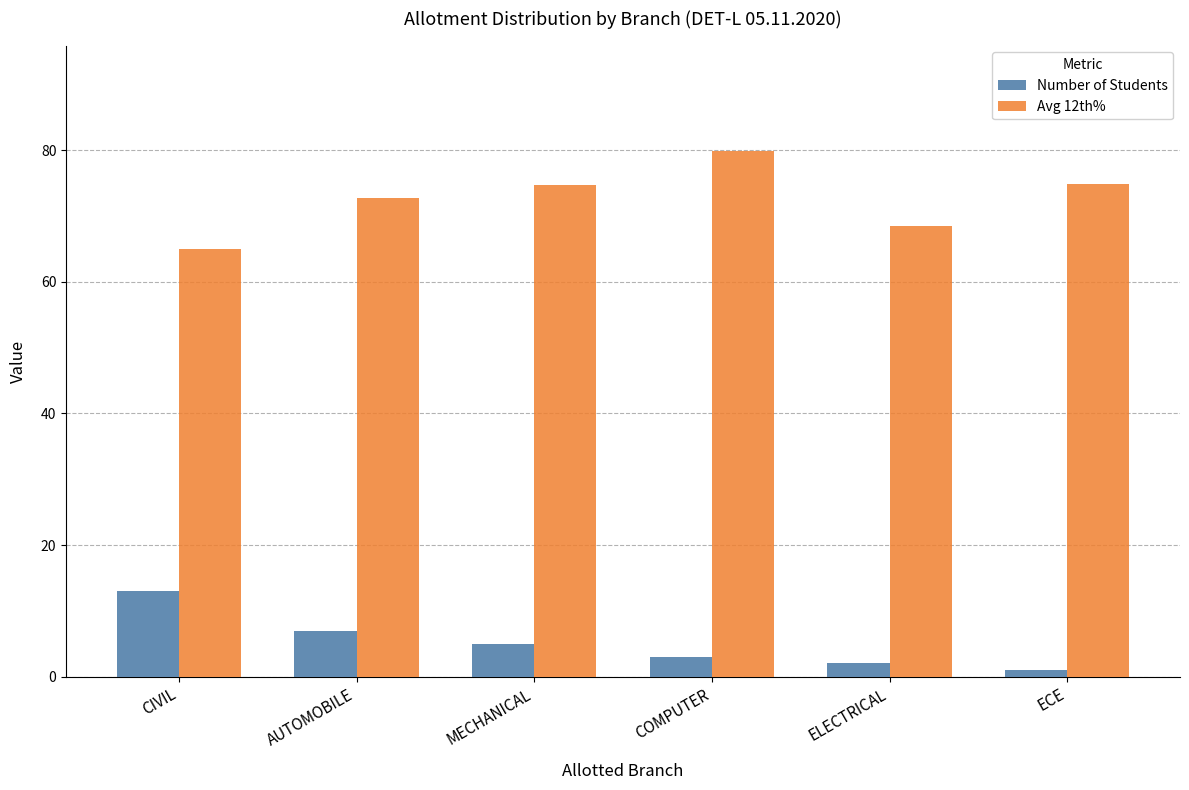

At which category is the sum across all series the highest?

COMPUTER